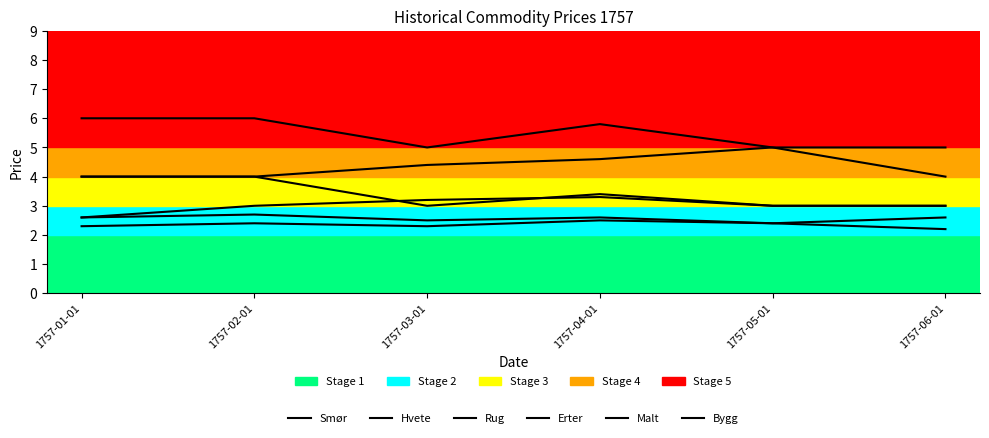

How many distinct data groups are displayed?

6